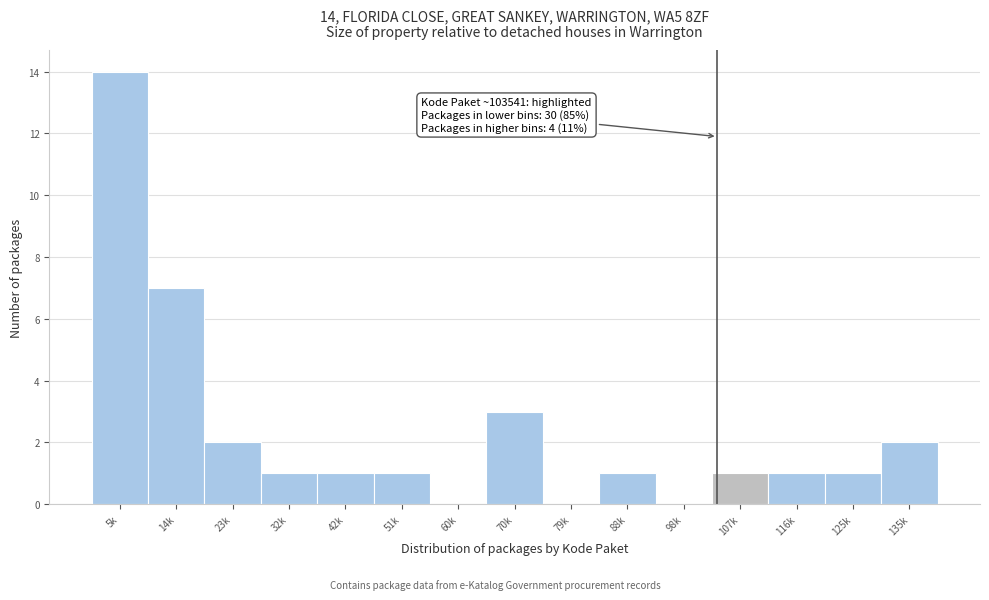

Reading right to left, transcribe all the data shown in this chart.

135k=2	125k=1	116k=1	107k=1	98k=0	88k=1	79k=0	70k=3	60k=0	51k=1	42k=1	32k=1	23k=2	14k=7	5k=14